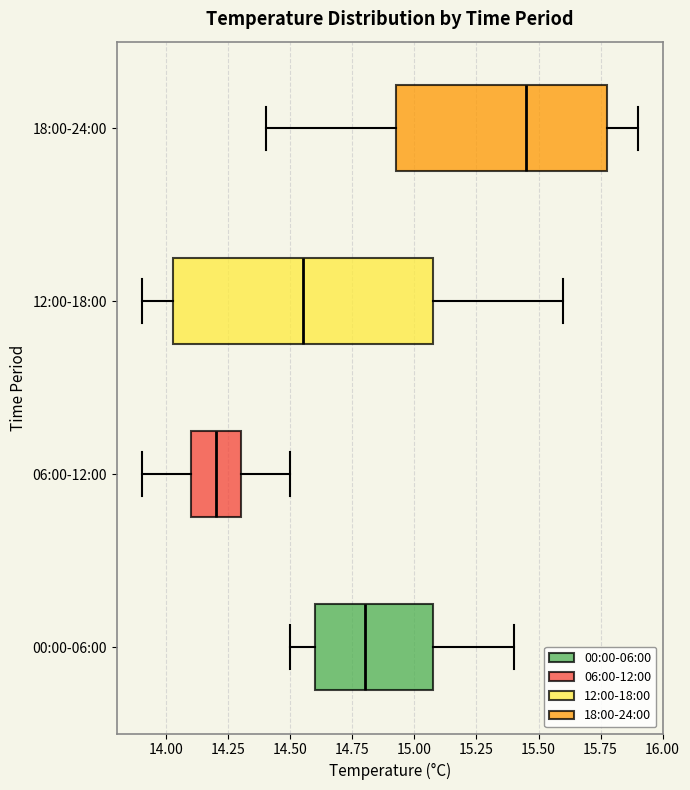

Which box's median line is the furthest to the right?

18:00-24:00